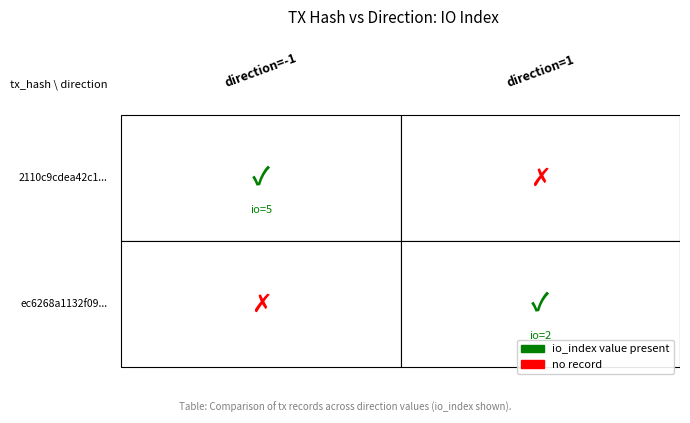

Which series changed the most between 0 and 1?

2110c9cdea42c1178a7878d9698fc5a43fdd2d7